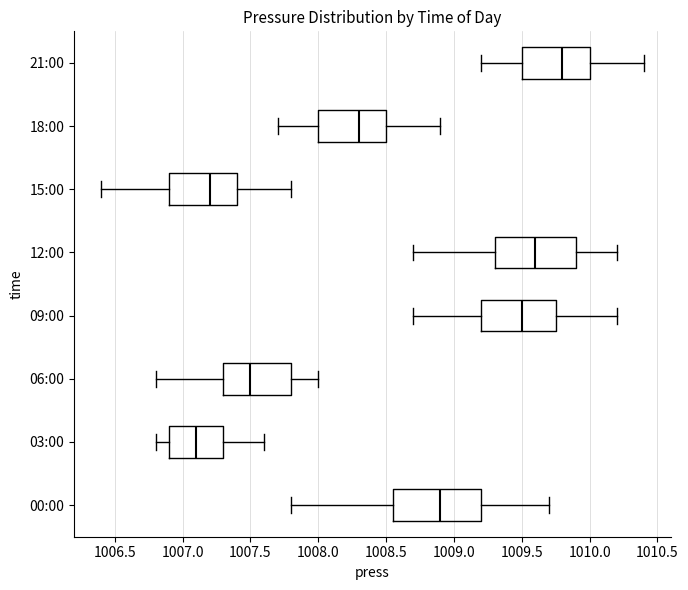

Which box is the widest, from its left edge to its right edge?

00:00